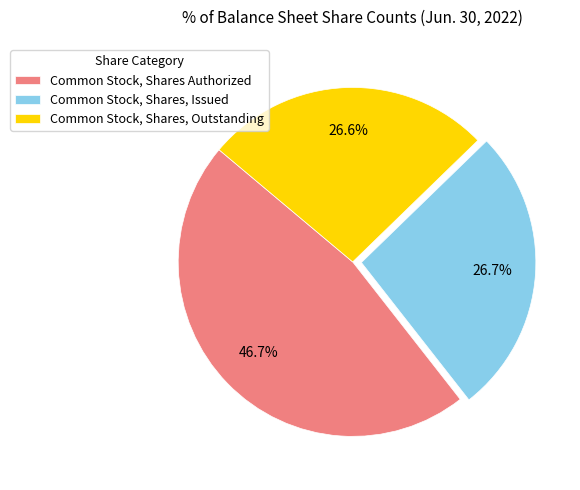

What portion of the pie excludes Common Stock, Shares Authorized?

53.3%